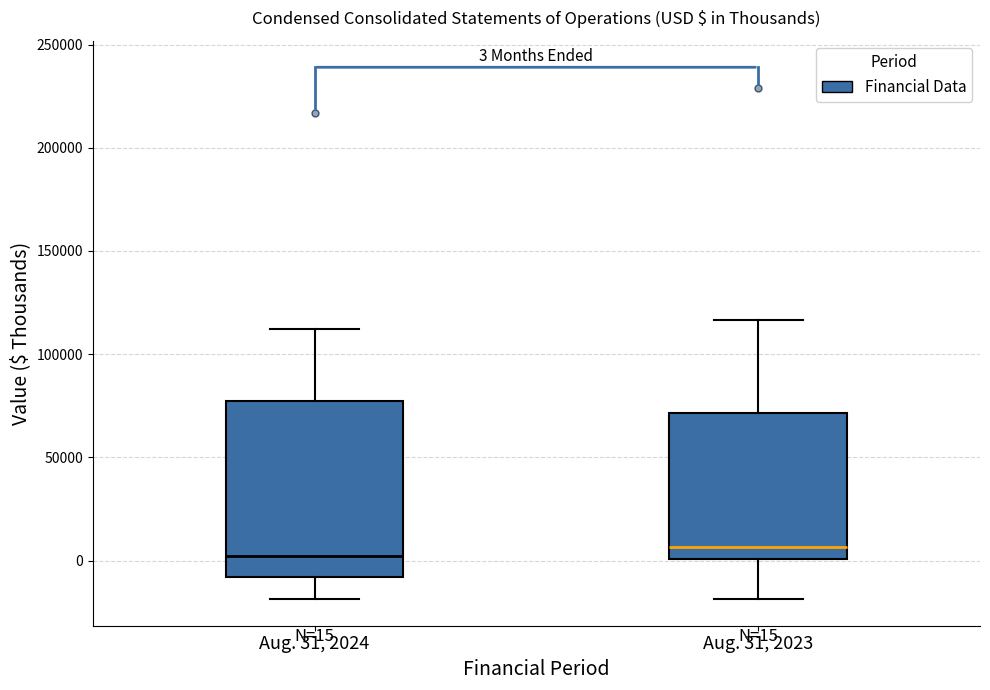

Comparing the boxes themselves (not the whiskers), which one is the tallest?

Aug. 31, 2024